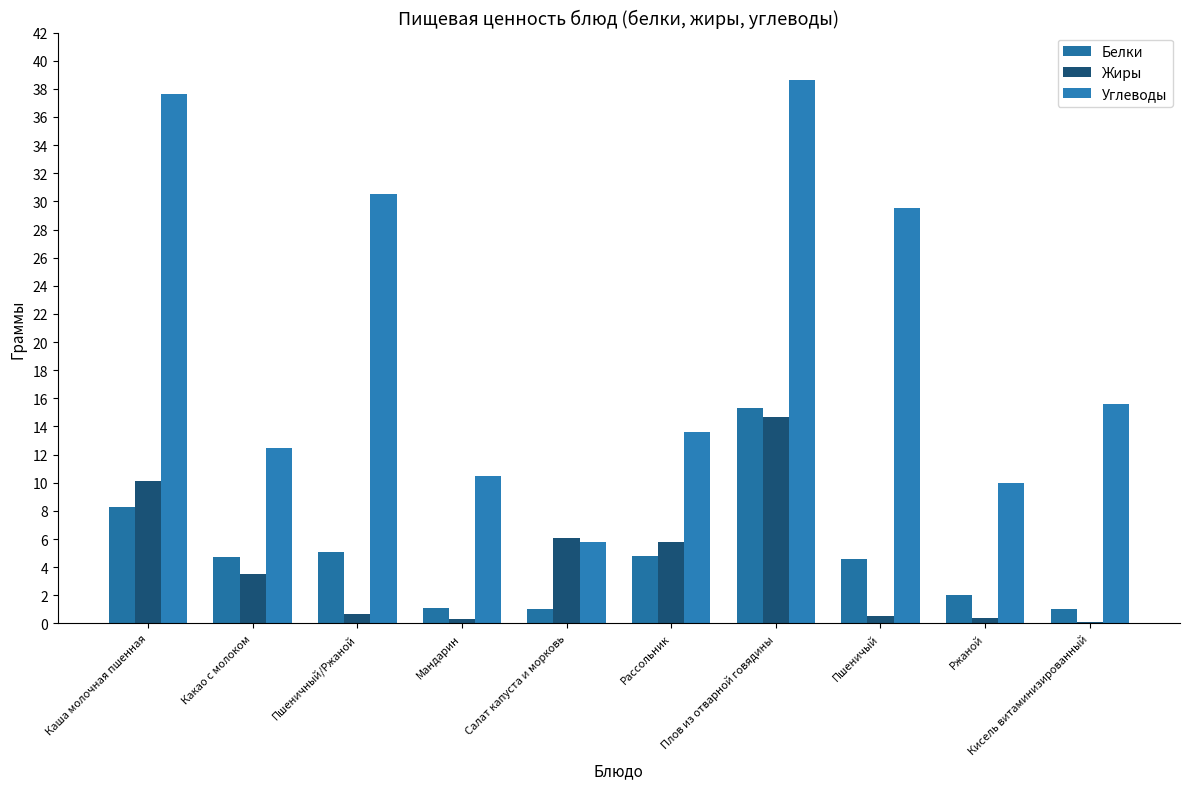

What is the difference between the highest and lowest values at Ржаной?

9.6